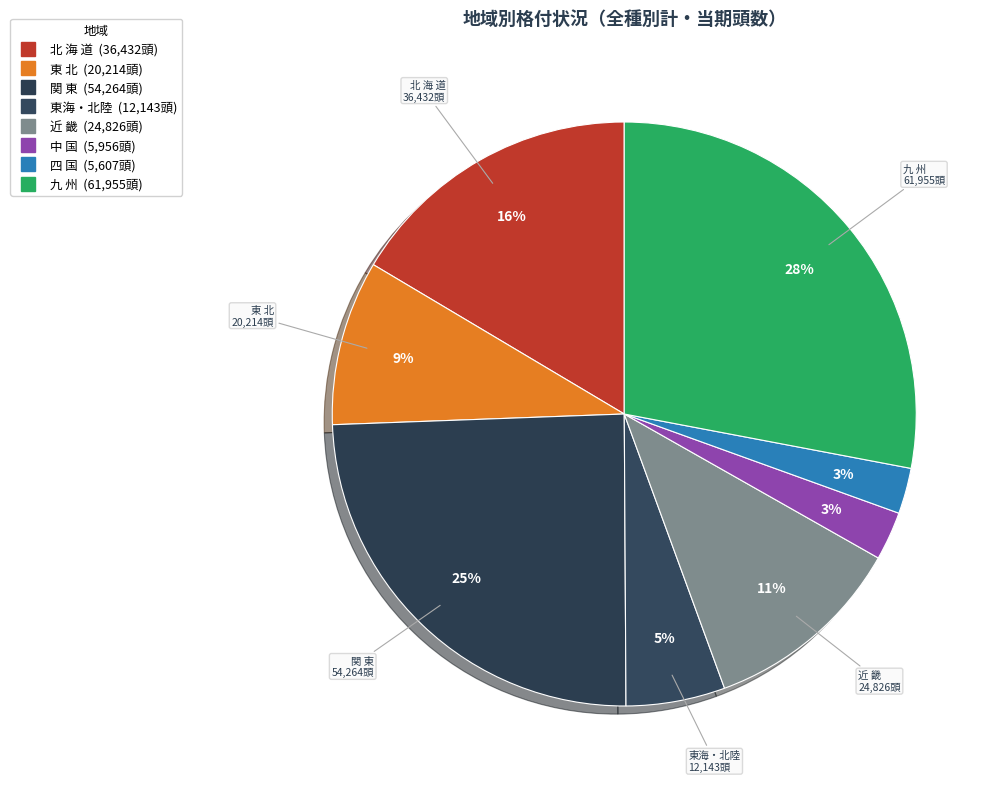

How many segments does this pie chart have?

8